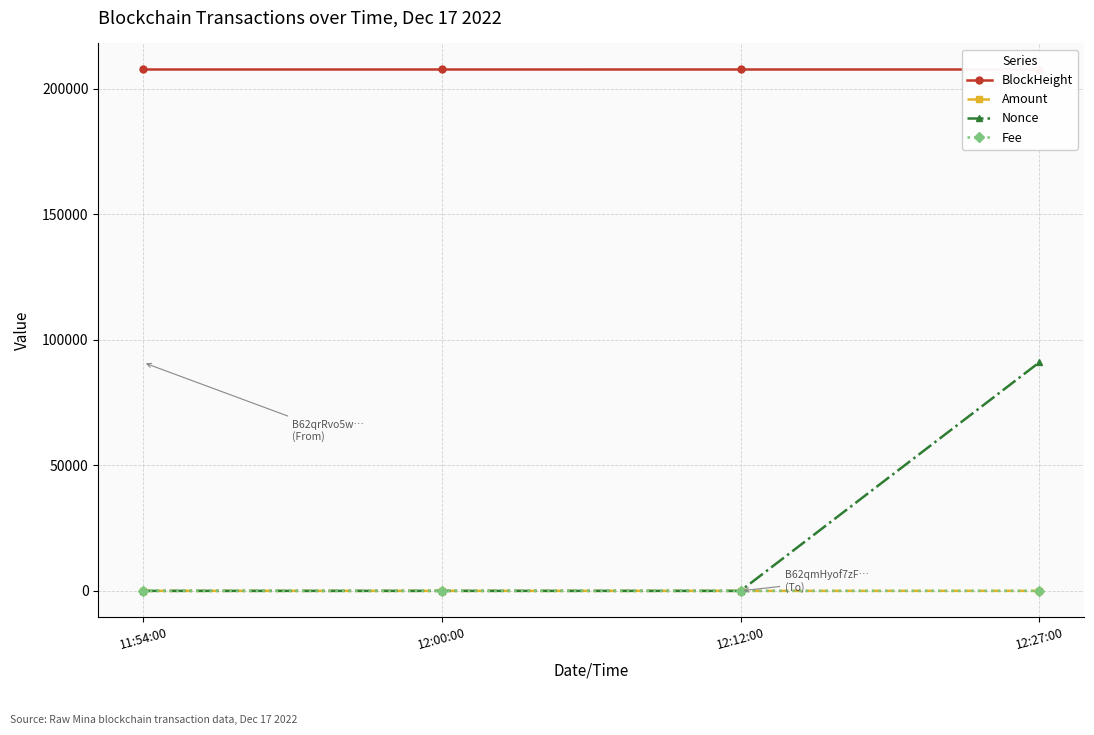

Where do Nonce and Amount first cross each other?

12:12:00 and 12:27:00